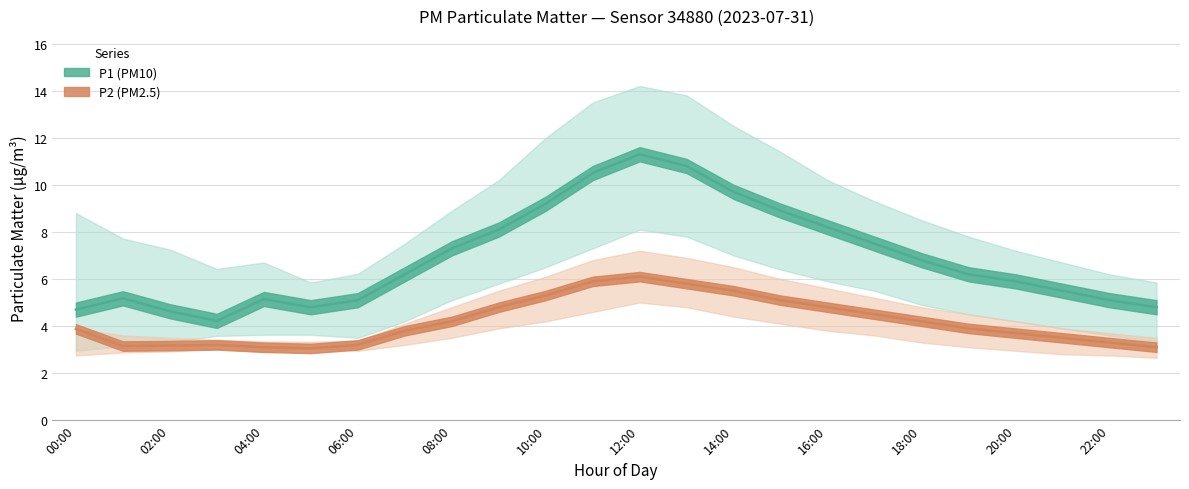

What are all the series names shown in the legend?

P1, P2